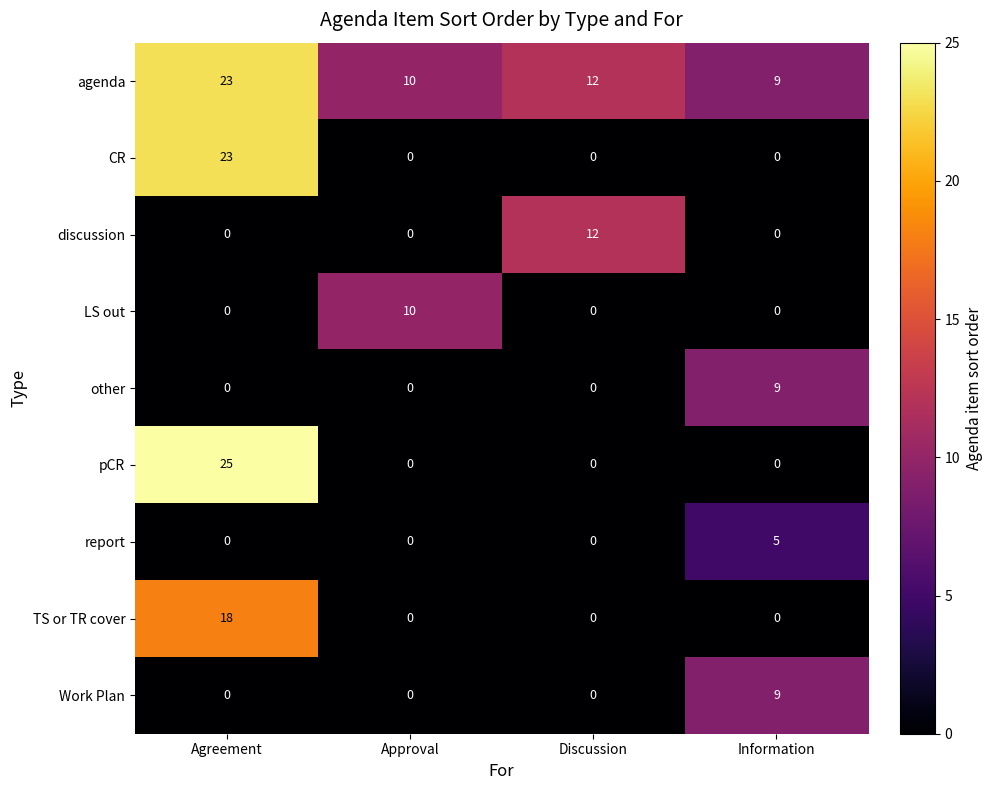

What is the sum of the LS out values at Approval and Discussion?

10